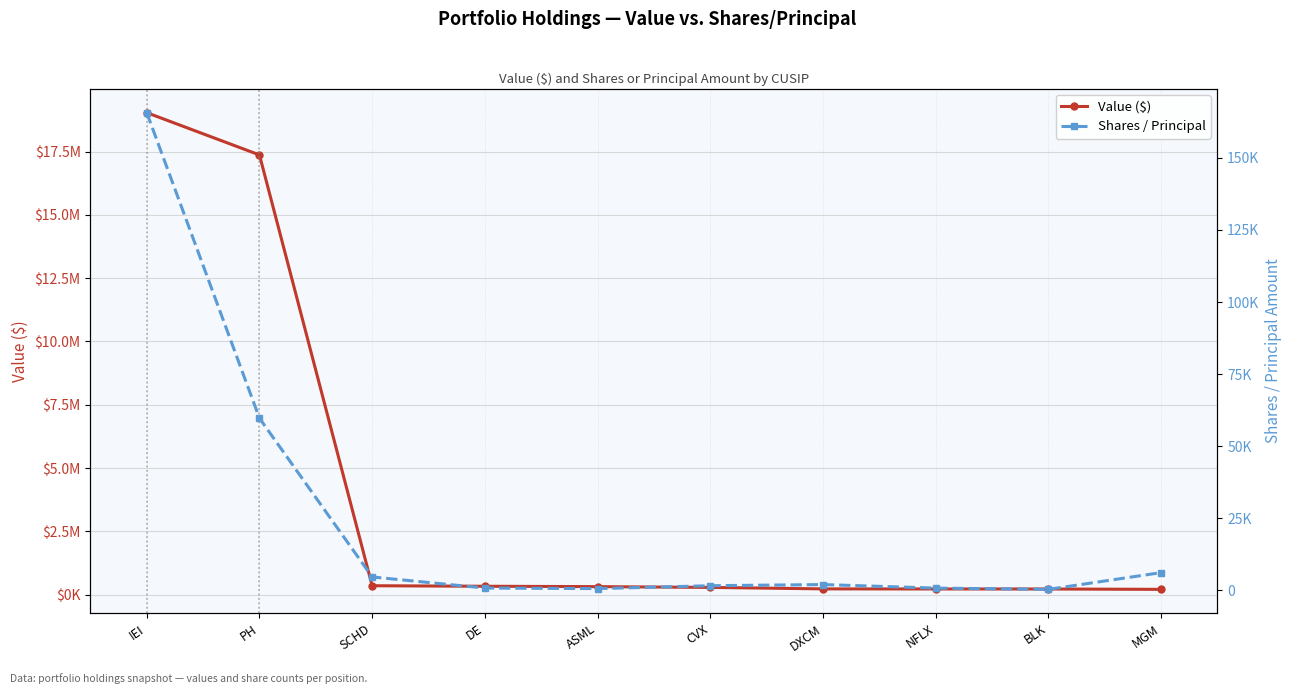

At which category does Shares / Principal reach its first local peak?

DXCM